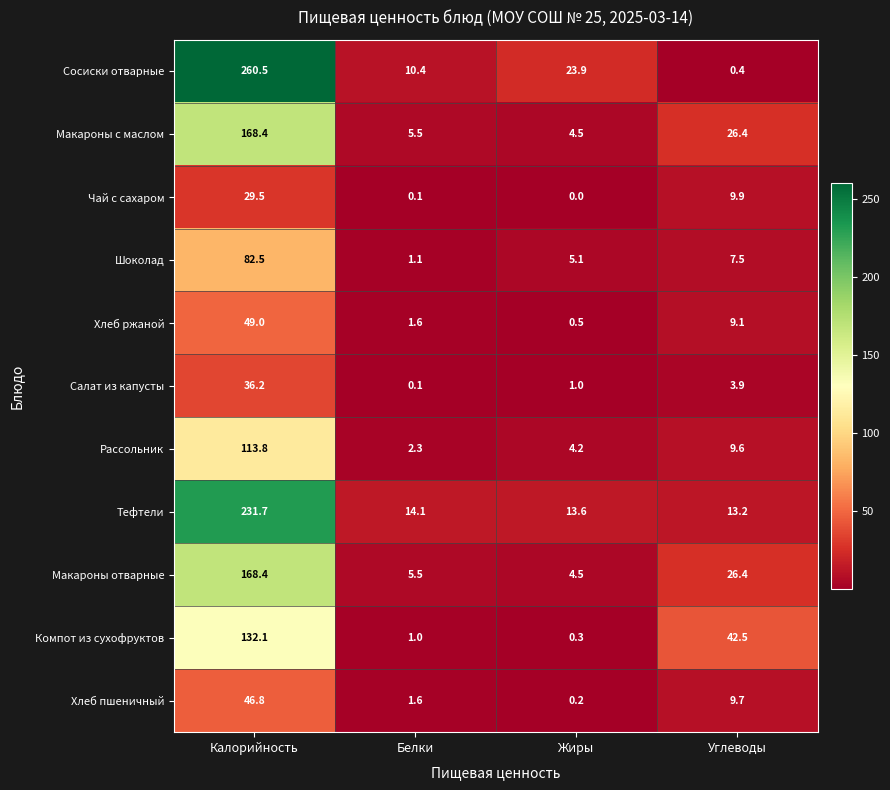

At which category is the sum across all series the highest?

Калорийность